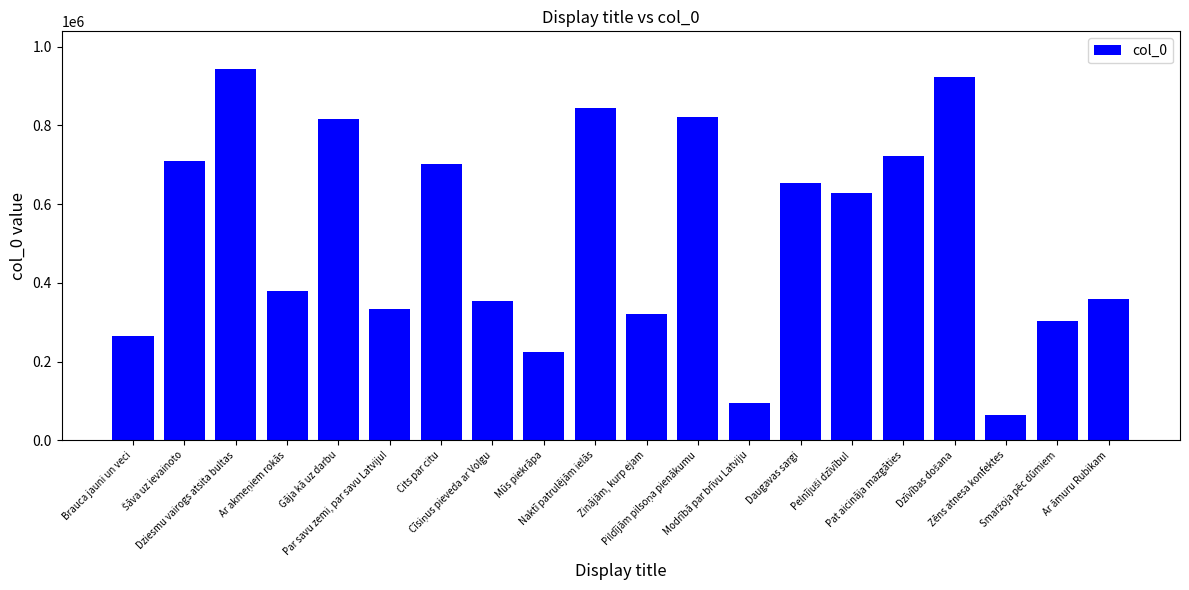

What is the maximum value shown in the chart?

944732